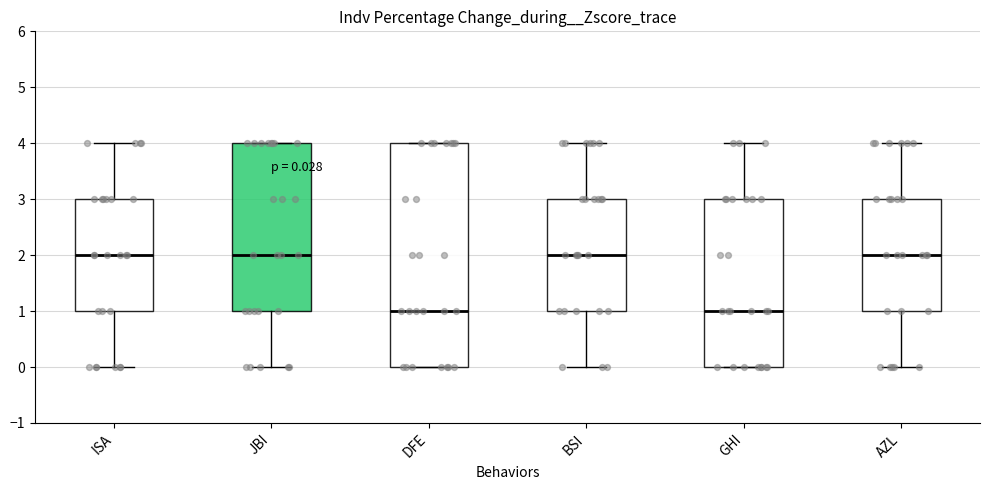

Which box is the tallest, from its lower edge to its upper edge?

DFE